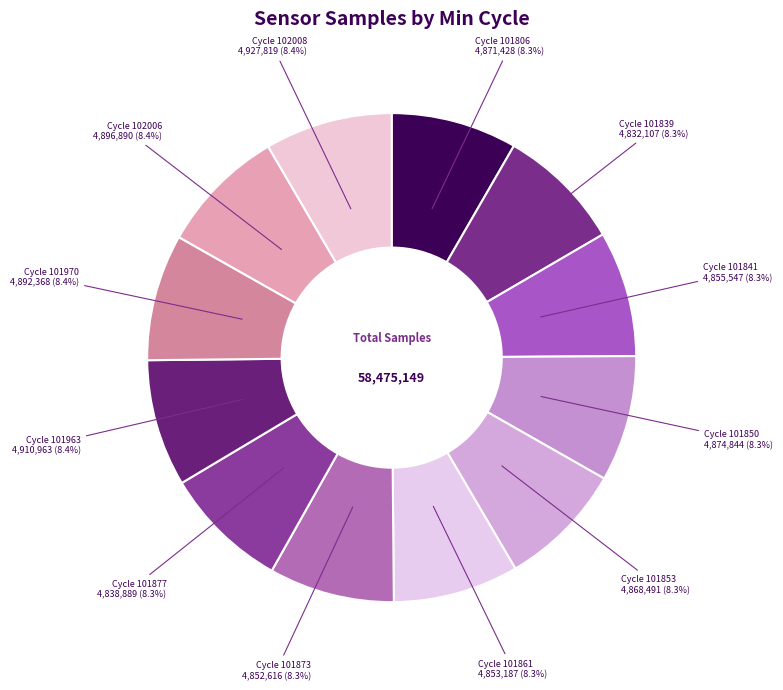

How much of the chart is everything except Cycle 101861 4,853,187 (8.3%)?

91.7%